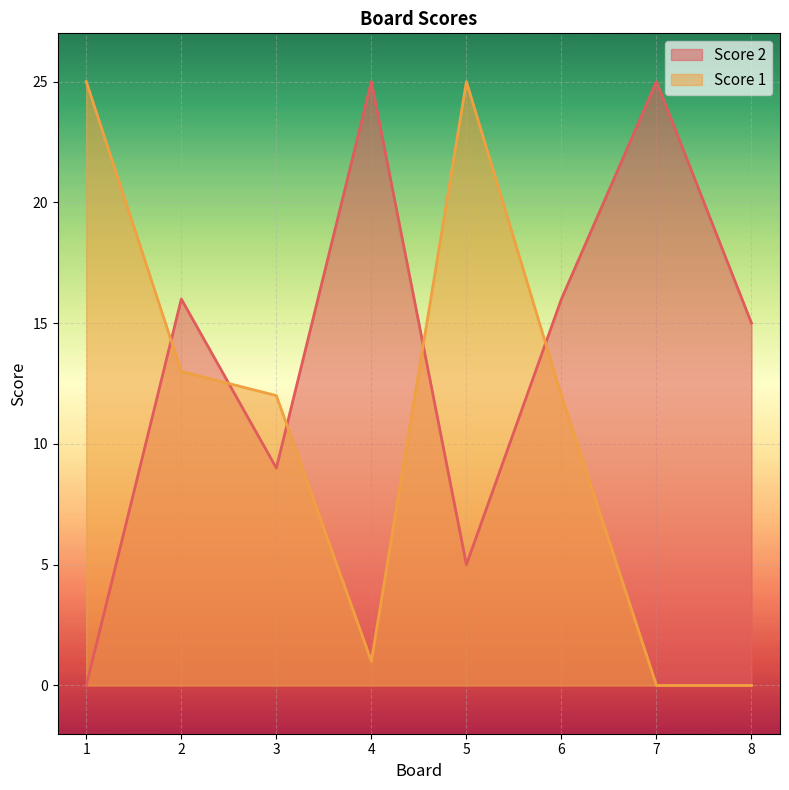

How many data points in Score 1 are less than 12?

3